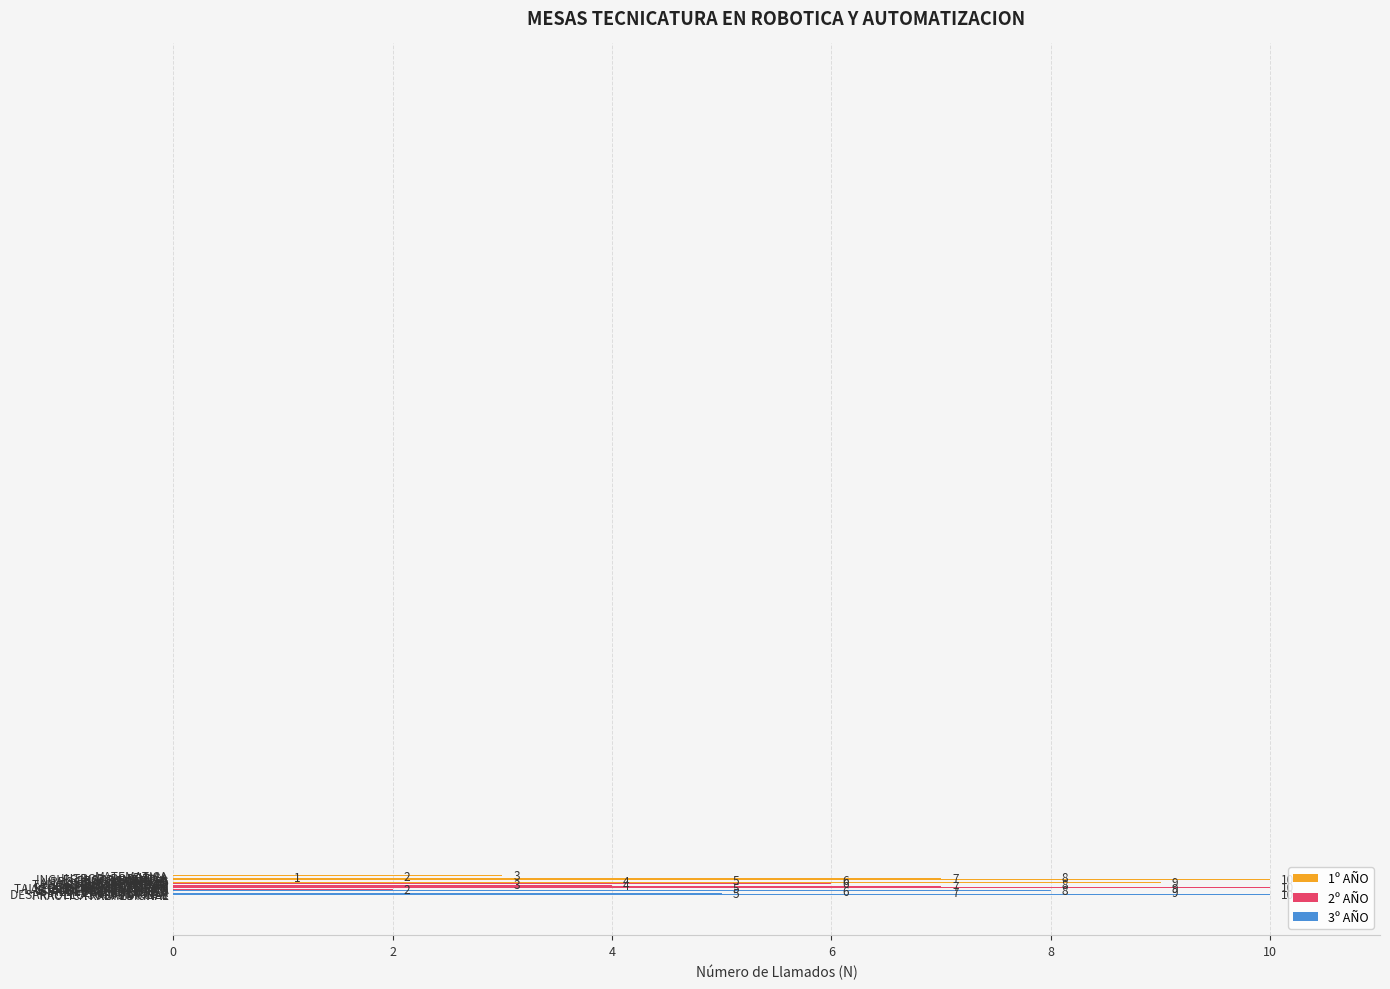

What is the maximum value shown in the chart?

10